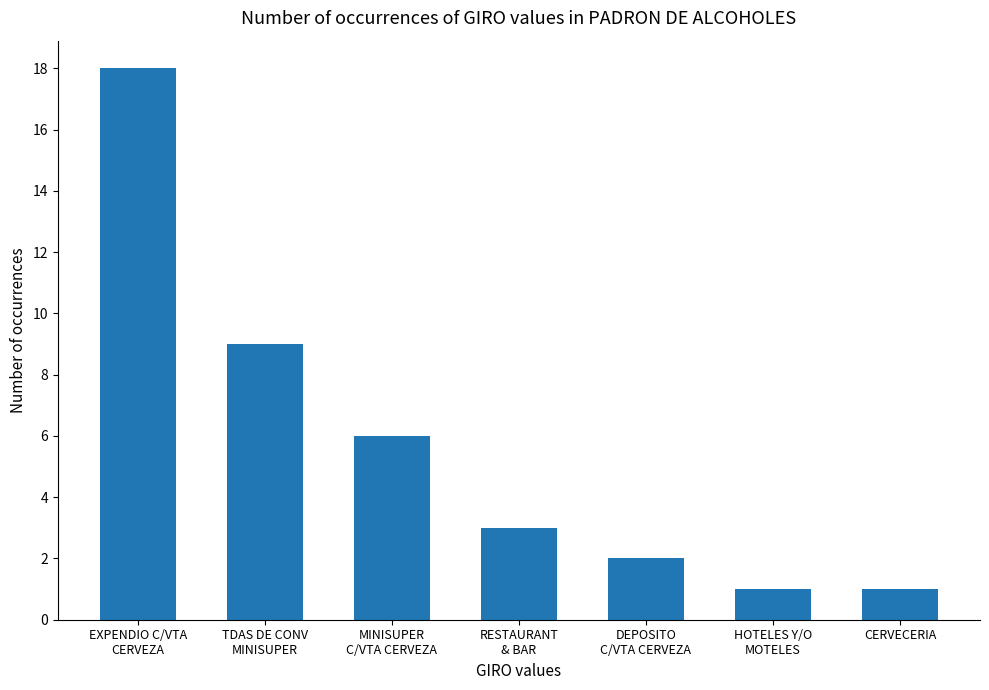

What is the label of the 1st bar from the left?

EXPENDIO C/VTA
CERVEZA